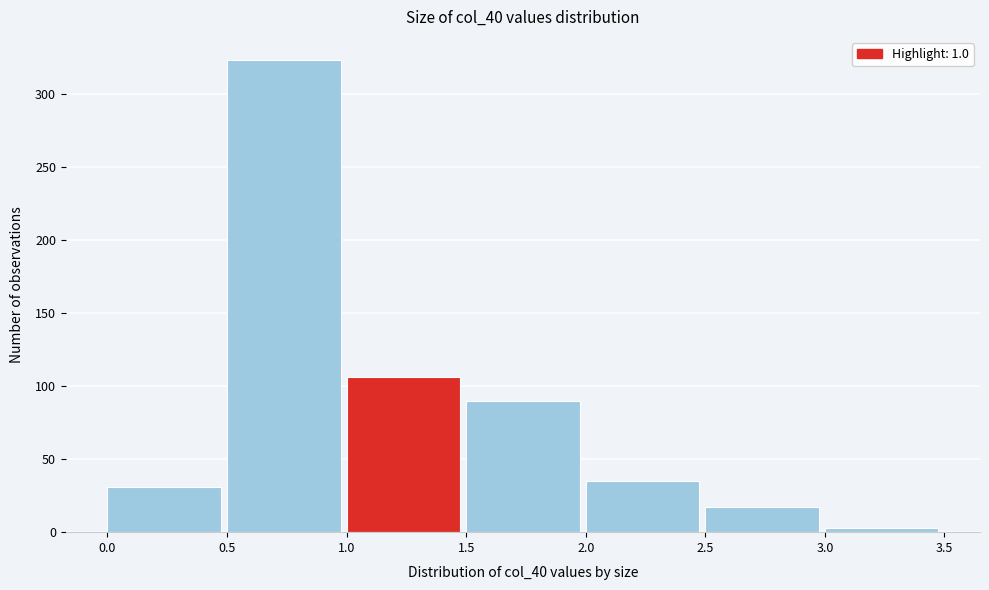

Reading left to right, list every bar in this chart as the range it spans on the x-axis followed by its height. The values are not printed on the chart, so give them approximately, as read against the axis.

0.0 to 0.5: 30
0.5 to 1.0: 325
1.0 to 1.5: 105
1.5 to 2.0: 90
2.0 to 2.5: 35
2.5 to 3.0: 15
3.0 to 3.5: under 5